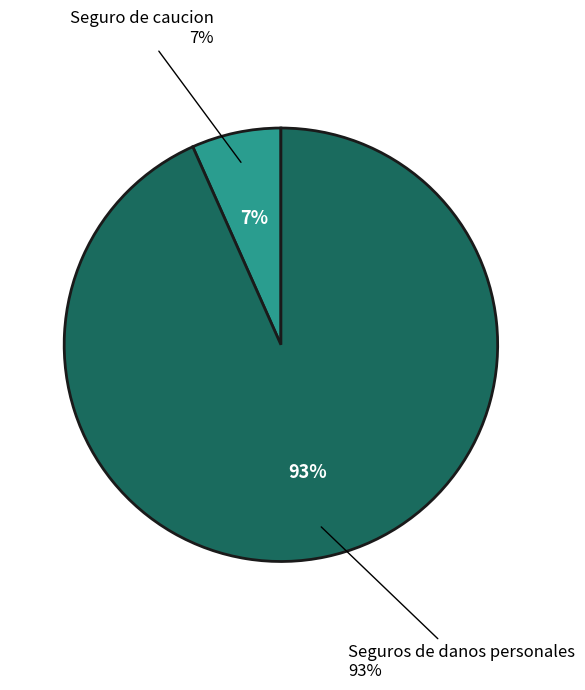

What percentage is the Seguro de caucion slice, to the nearest percent?

7%